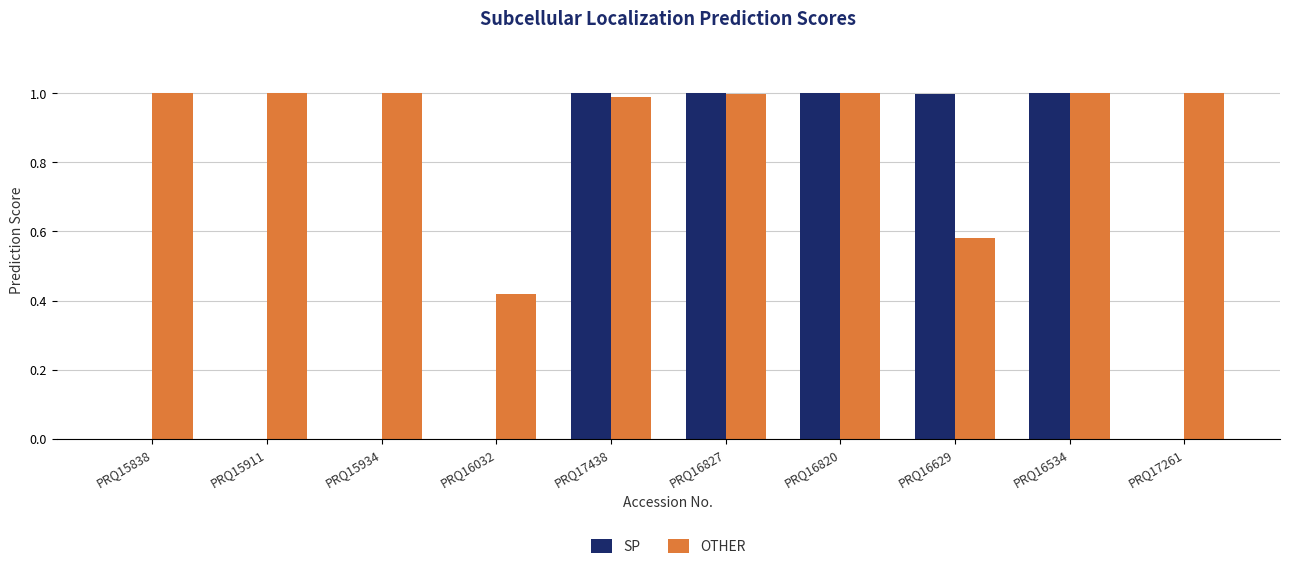

The value of OTHER at PRQ17261 is 0.5. True or false?

False